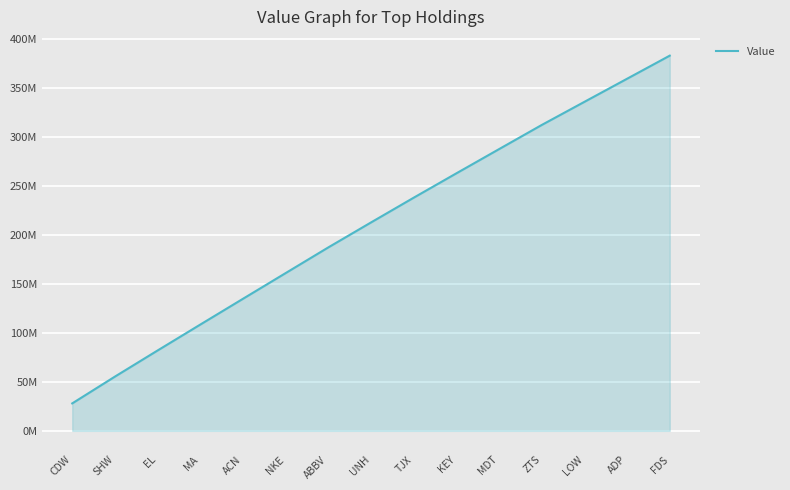

Does the chart display data point markers on the line(s)?

No